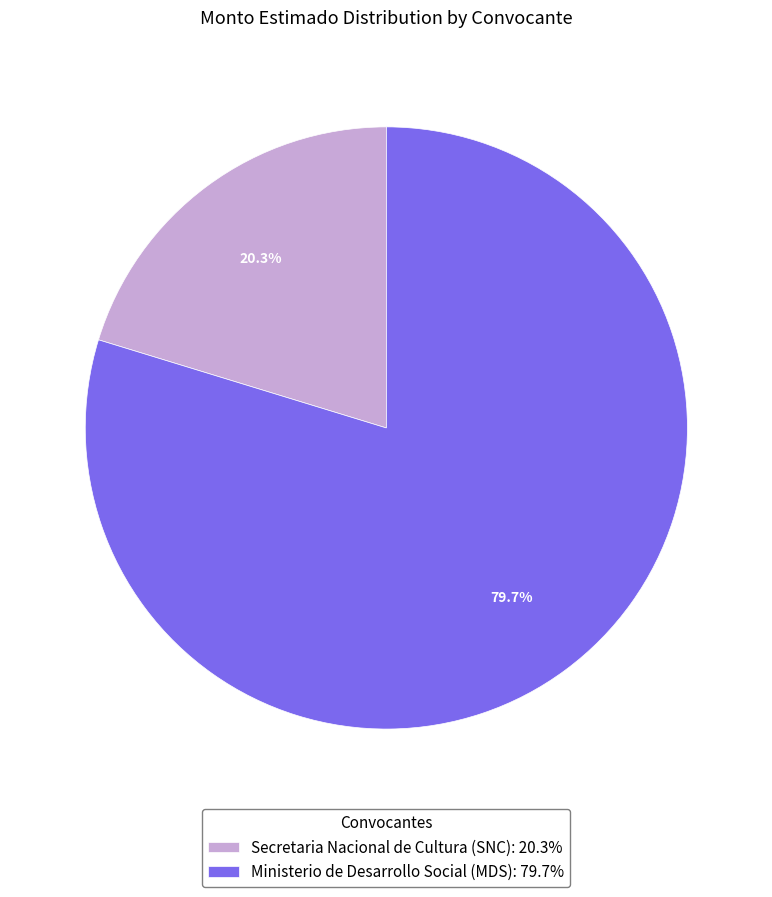

Which slice is the smallest?

Secretaria Nacional de Cultura (SNC)